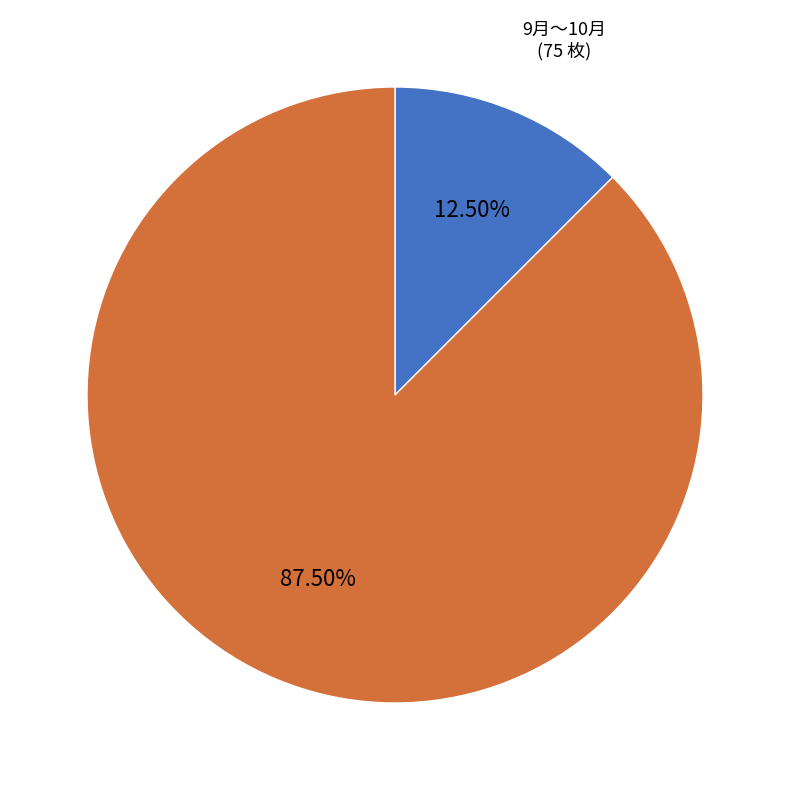

Is there any slice that represents more than half of the pie?

Yes